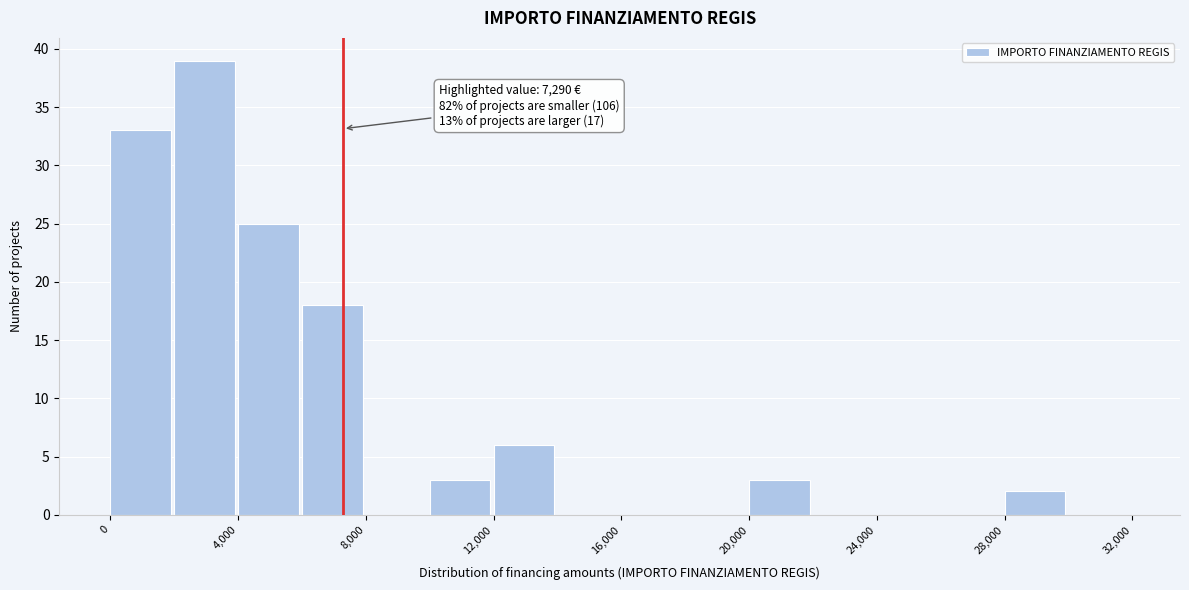

Over which range of the x-axis is the bar tallest?

2000 to 4000